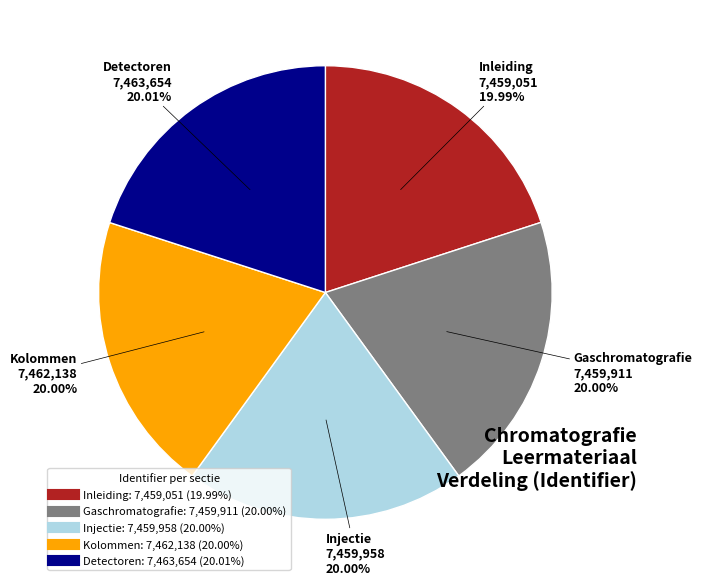

Does any single category account for the majority?

No